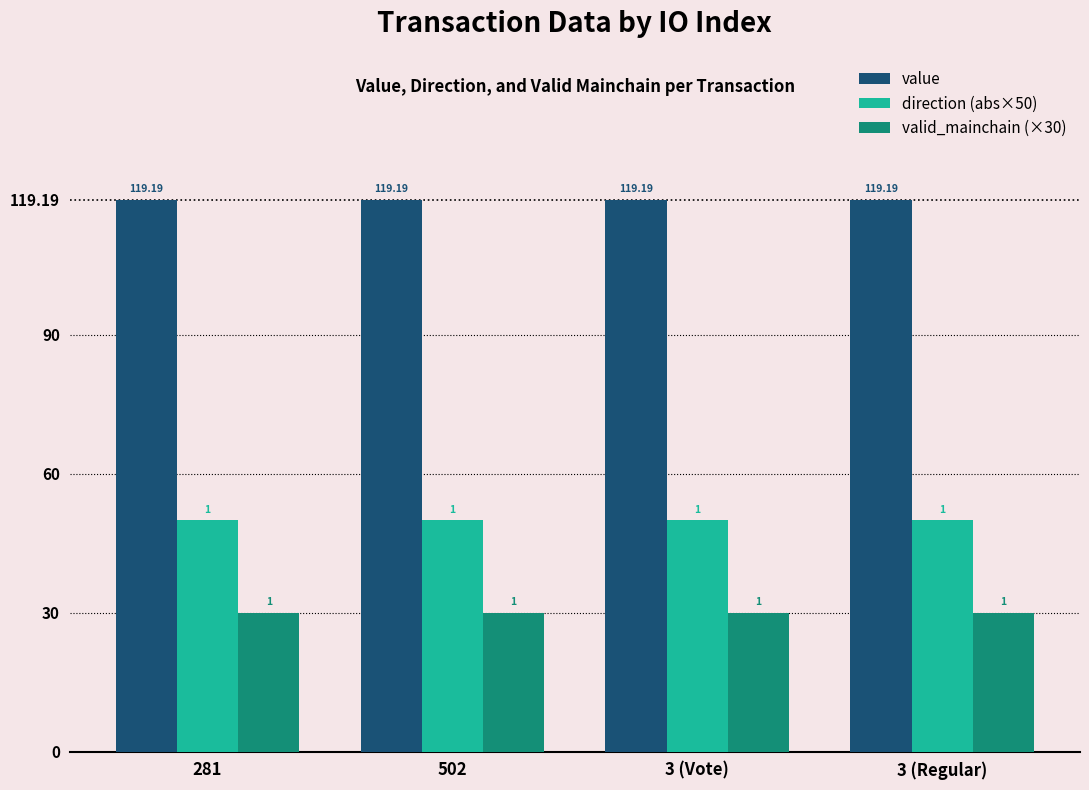

Is it true that value equals 119.2 at 3 (Regular)?

True